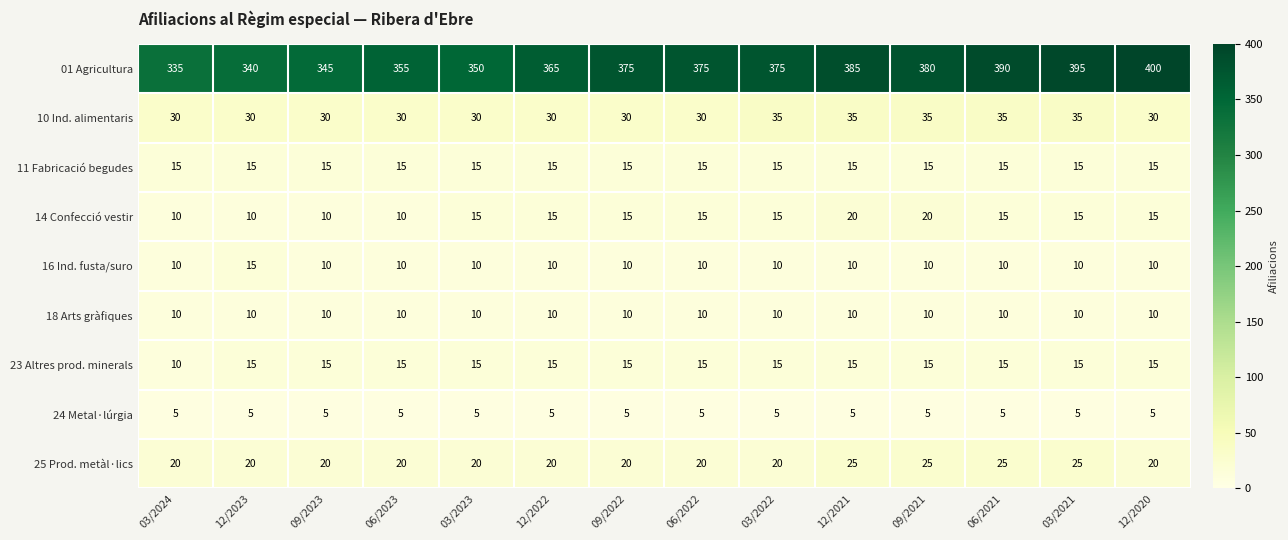

Which series has the widest spread of values?

01 Agricultura